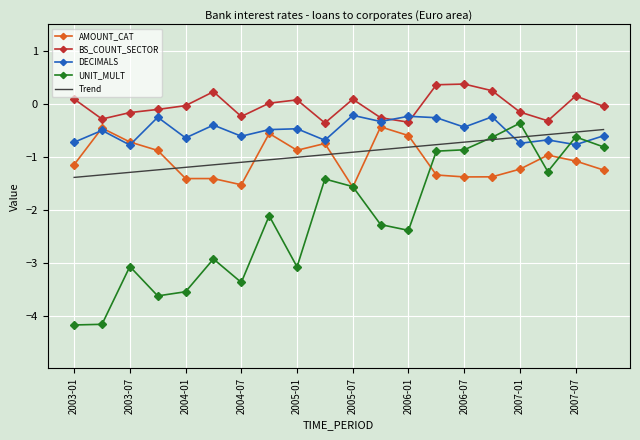

Which series has the largest total across all categories?

BS_COUNT_SECTOR